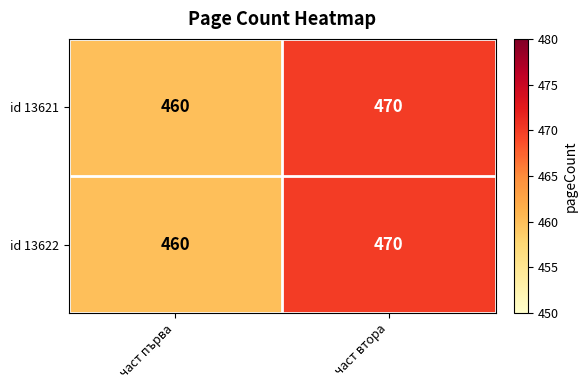

At which category is the sum across all series the highest?

част втора